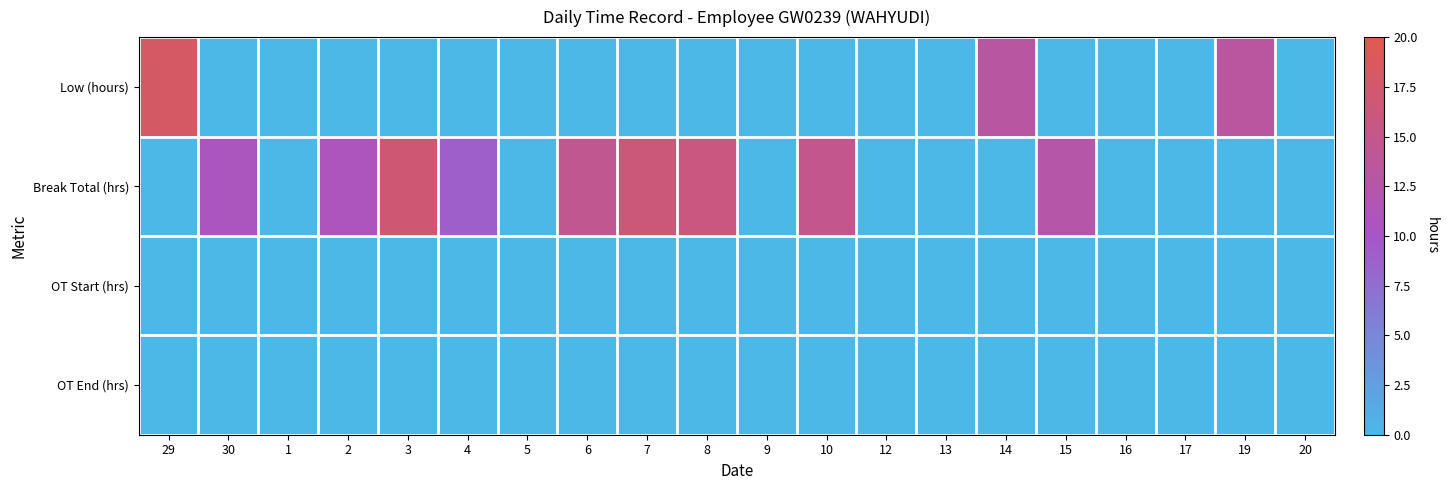

At how many categories does at least one series exceed 2?

12